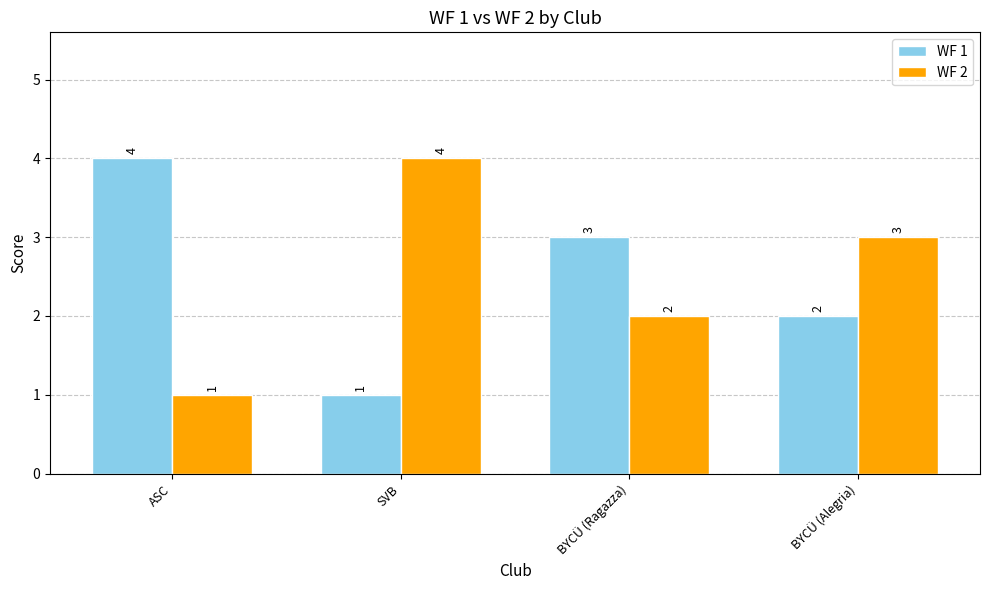

How many WF 1 values are between 2 and 4?

3